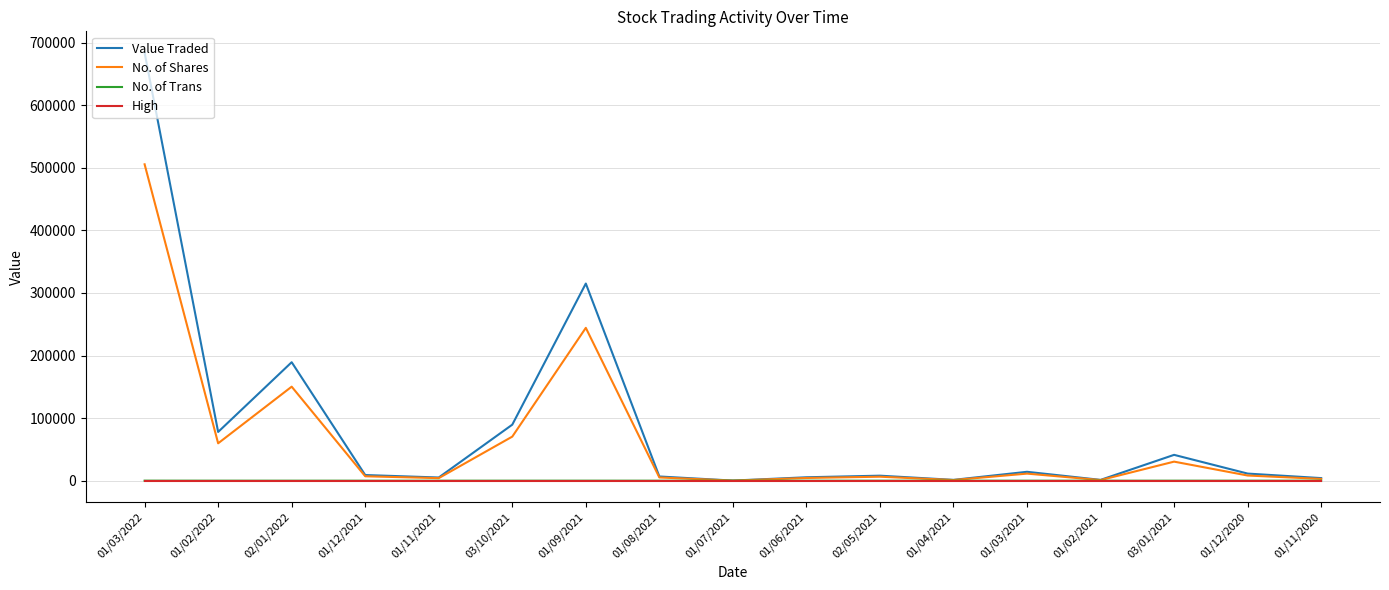

At which label does No. of Shares reach its peak?

01/03/2022